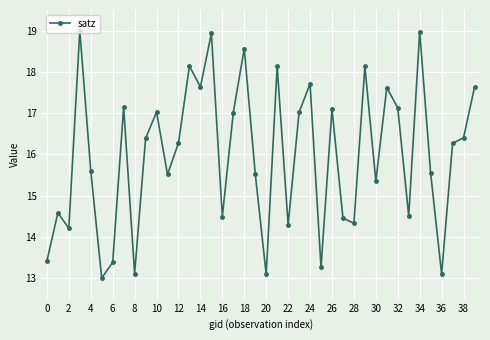

True or false: there are more than 0 points higher than both neighbors.

True